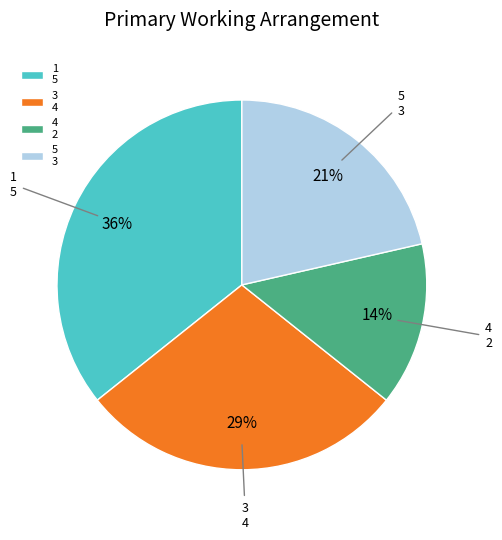

To the nearest percent, what is the difference between the 5 and 4 slice percentages?

7%